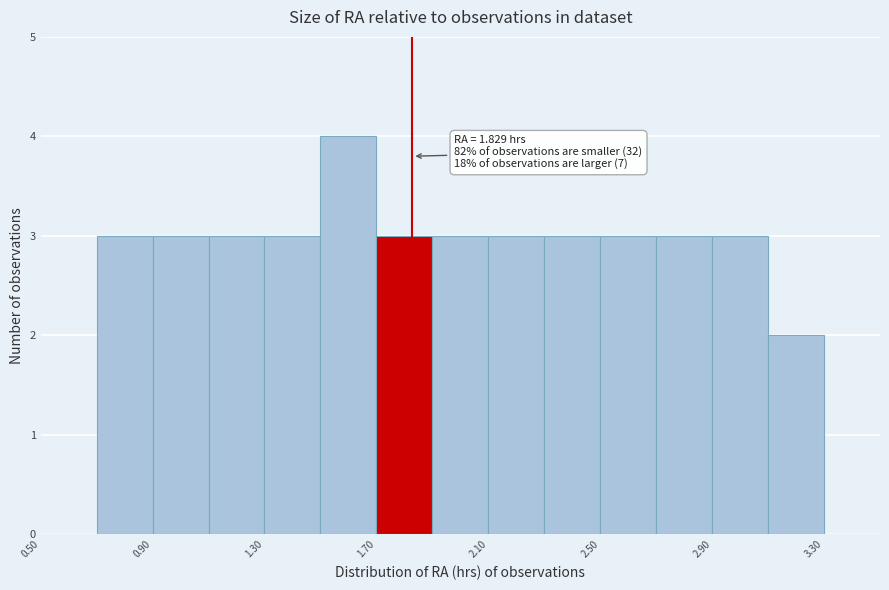

Which range on the x-axis has the tallest bar?

1.5 to 1.7